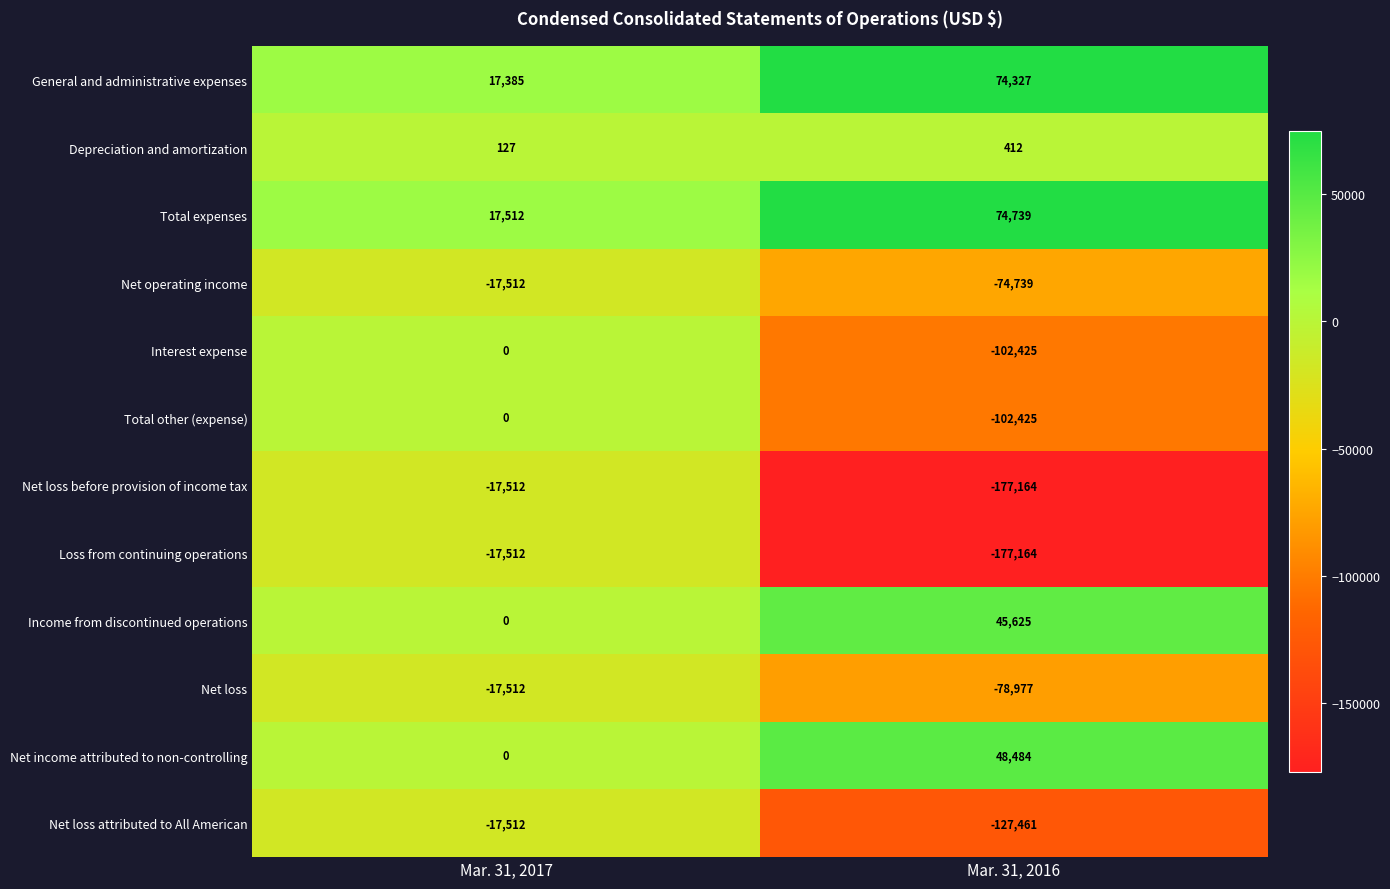

Reading right to left, what are all the values shown in this chart?

General and administrative expenses: 74327	17385
Depreciation and amortization: 412	127
Total expenses: 74739	17512
Net operating income: -74739	-17512
Interest expense: -102425	0
Total other (expense): -102425	0
Net loss before provision of income tax: -177164	-17512
Loss from continuing operations: -177164	-17512
Income from discontinued operations: 45625	0
Net loss: -78977	-17512
Net income attributed to non-controlling: 48484	0
Net loss attributed to All American: -127461	-17512